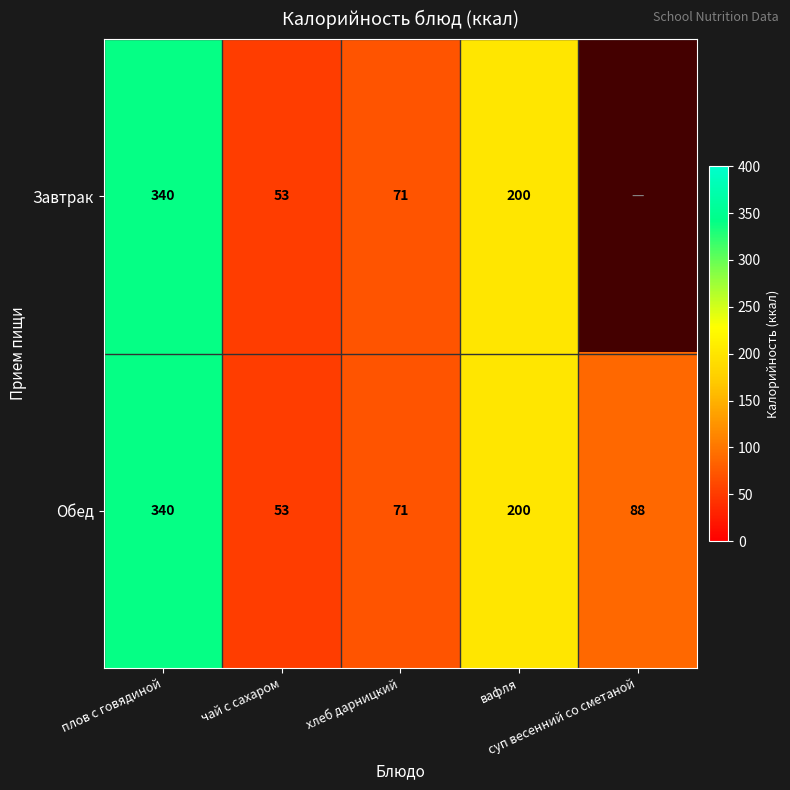

What is the difference between the second highest and minimum values in the Обед series?

147